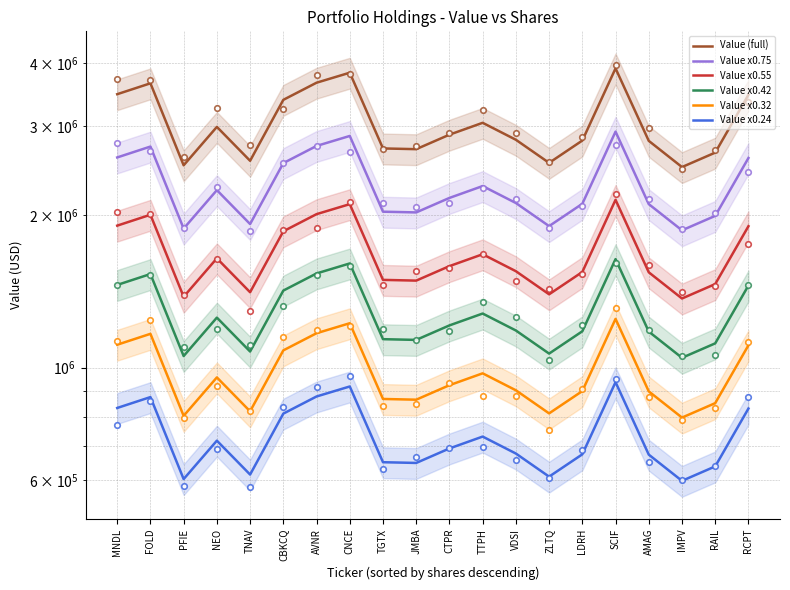

At which category is the sum across all series the highest?

SCIF